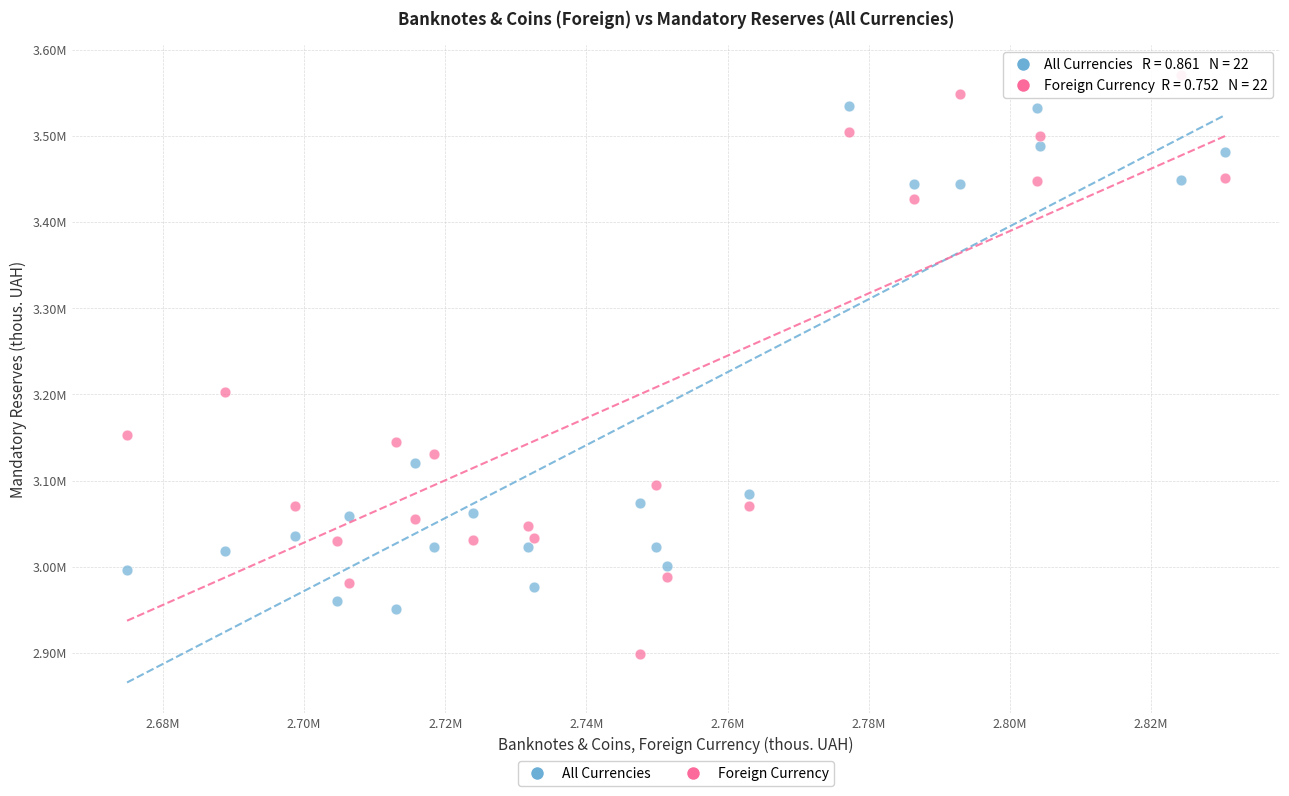

What are all the series names shown in the legend?

All Currencies, Foreign Currency